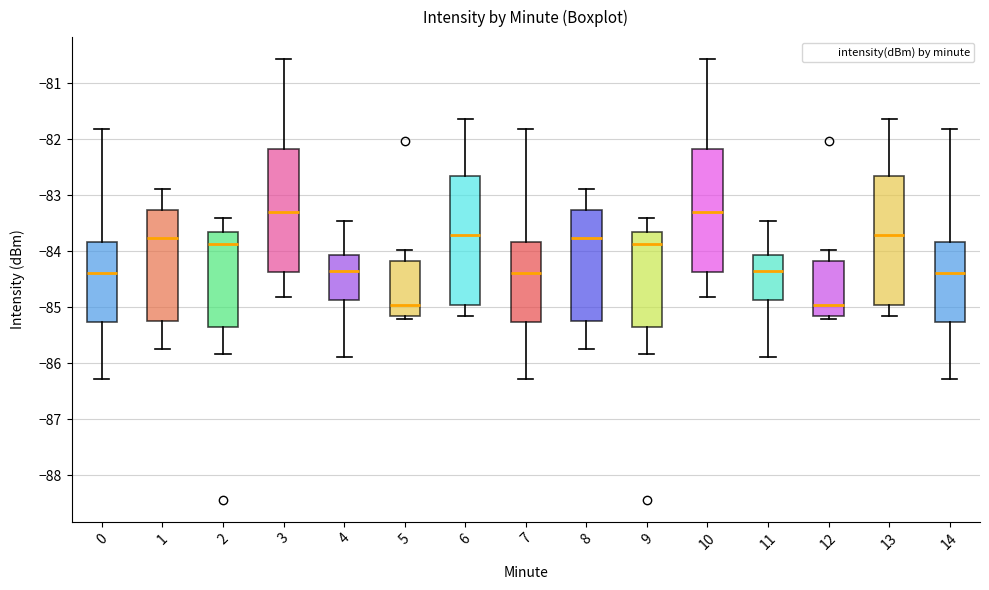

Reading left to right, read every box against the y-axis: the position of its median line, the range the box covers, and the ends of its whiskers. The values are not printed on the chart, so give them approximately, as read against the axis.

0: median -84.4, box -85.3 to -83.8, whiskers -86.3 to -81.8
1: median -83.8, box -85.3 to -83.3, whiskers -85.7 to -82.9
2: median -83.9, box -85.4 to -83.6, whiskers -85.8 to -83.4
3: median -83.3, box -84.4 to -82.2, whiskers -84.8 to -80.6
4: median -84.4, box -84.9 to -84.1, whiskers -85.9 to -83.5
5: median -85.0, box -85.2 to -84.2, whiskers -85.2 (just below the box's lower edge) to -84.0
6: median -83.7, box -85.0 to -82.7, whiskers -85.2 to -81.6
7: median -84.4, box -85.3 to -83.8, whiskers -86.3 to -81.8
8: median -83.8, box -85.3 to -83.3, whiskers -85.7 to -82.9
9: median -83.9, box -85.4 to -83.6, whiskers -85.8 to -83.4
10: median -83.3, box -84.4 to -82.2, whiskers -84.8 to -80.6
11: median -84.4, box -84.9 to -84.1, whiskers -85.9 to -83.5
12: median -85.0, box -85.2 to -84.2, whiskers -85.2 (just below the box's lower edge) to -84.0
13: median -83.7, box -85.0 to -82.7, whiskers -85.2 to -81.6
14: median -84.4, box -85.3 to -83.8, whiskers -86.3 to -81.8